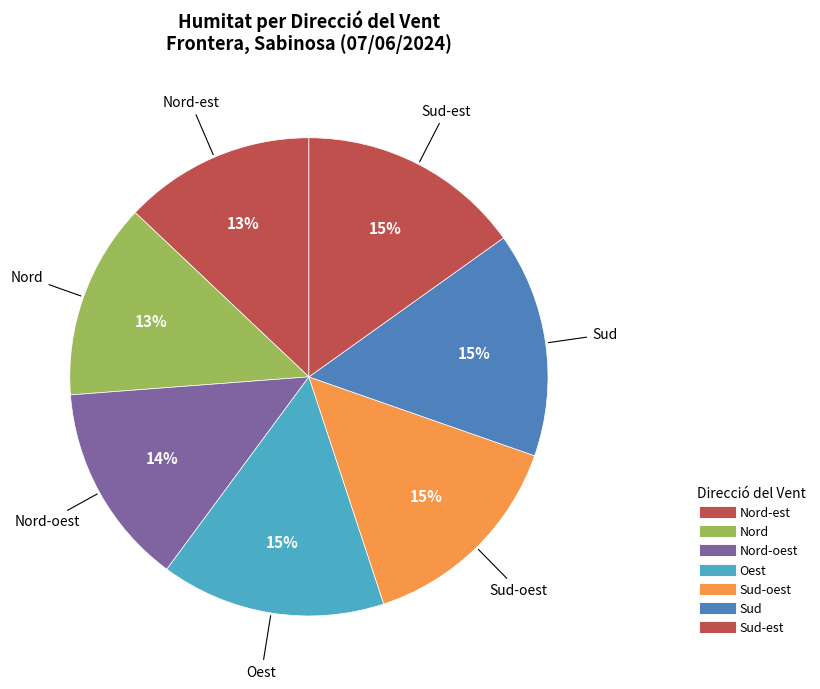

How many slices are in this pie chart?

7